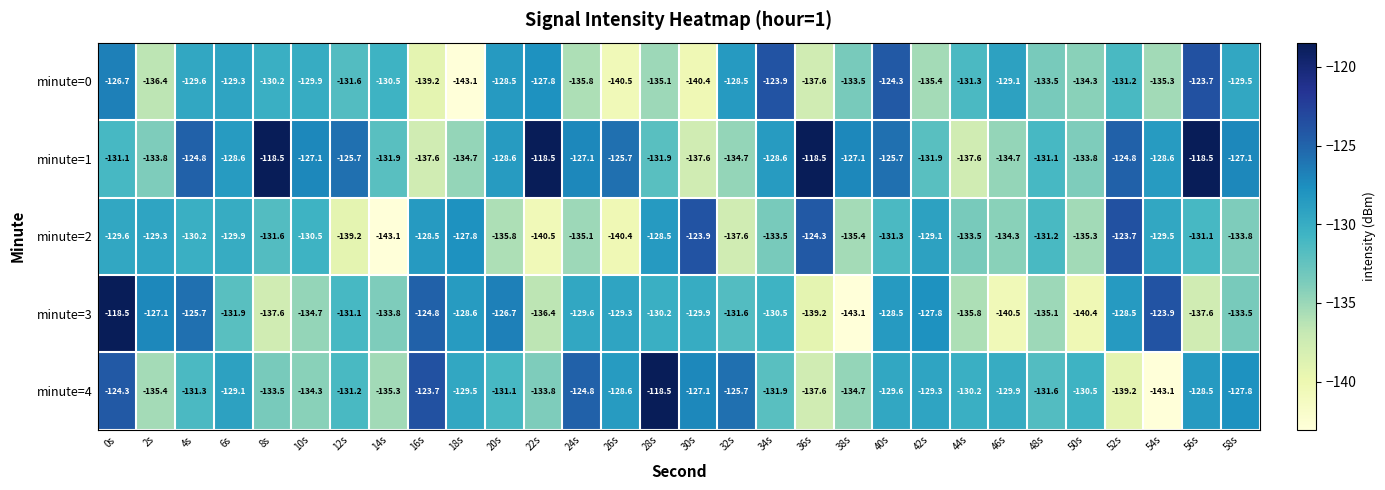

What is the approximate value of minute=4 at 46s?

-129.9